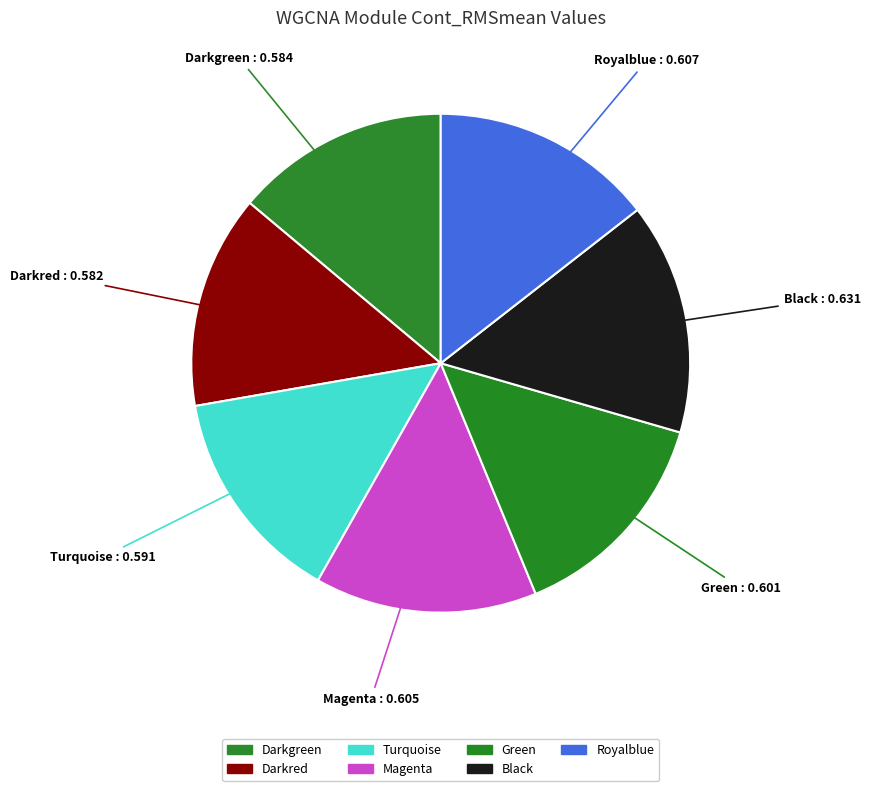

Which slice is the largest?

Black